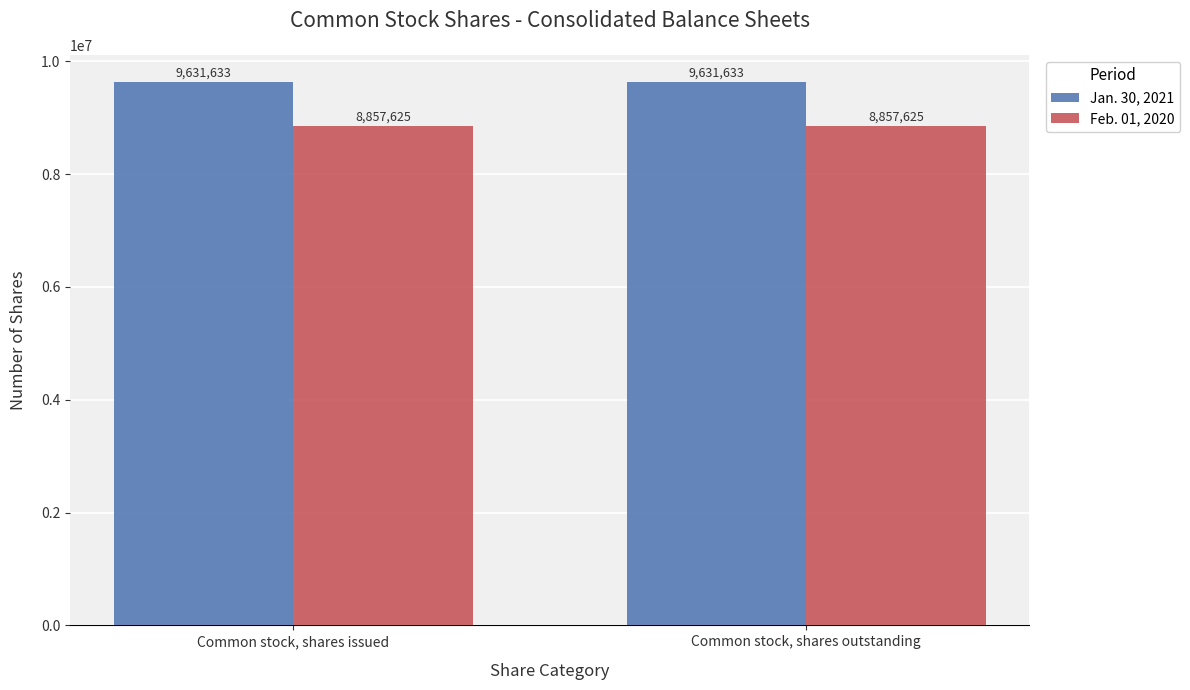

What is the difference between the highest and lowest values at Common stock, shares outstanding?

774008